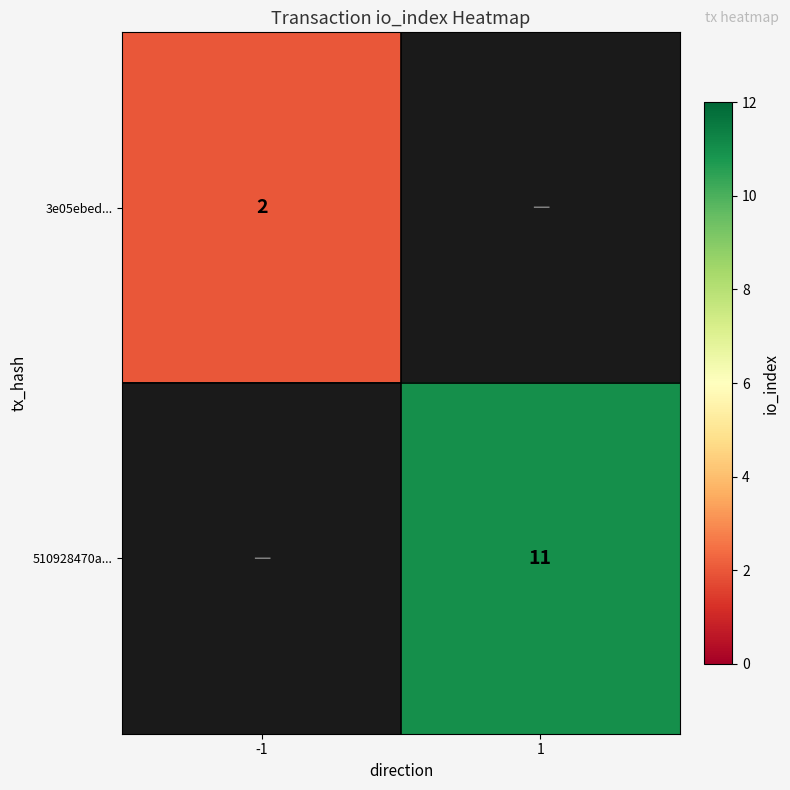

True or false: 510928470a... has a value of 15 at 1.

False